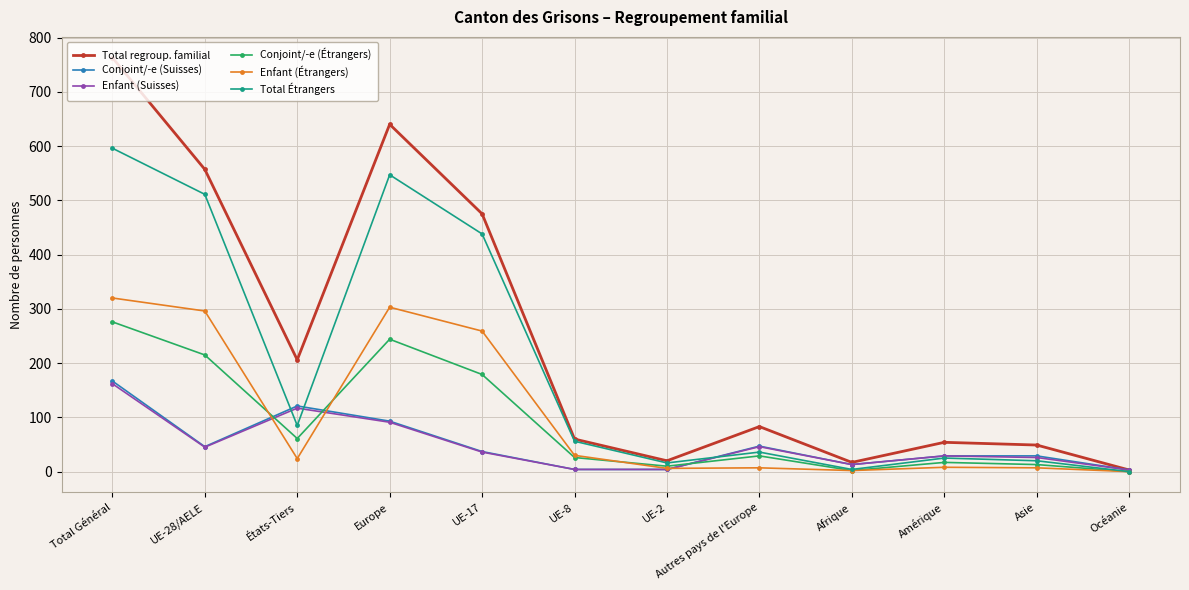

How many data points does each series have?

12